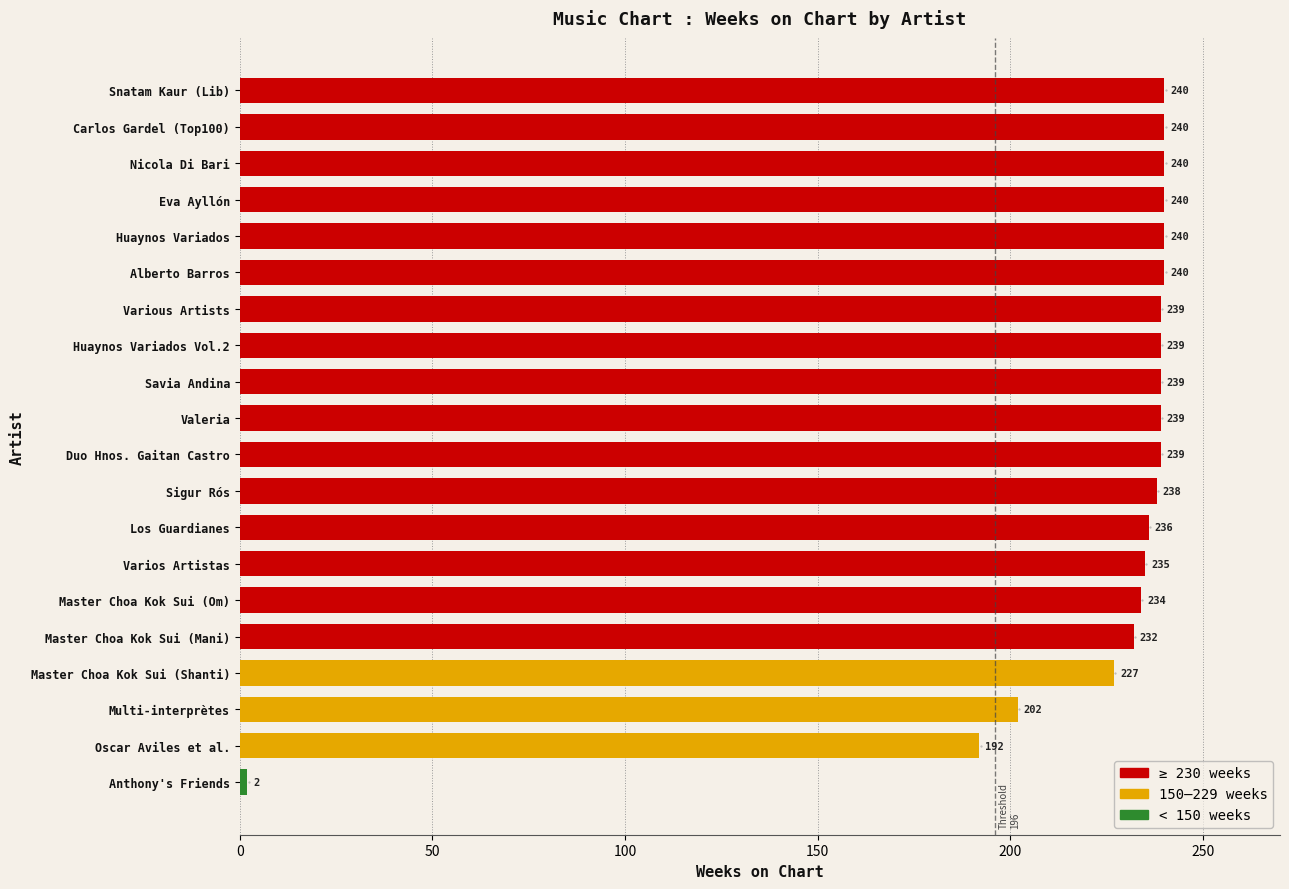

Does the chart contain any negative values?

No